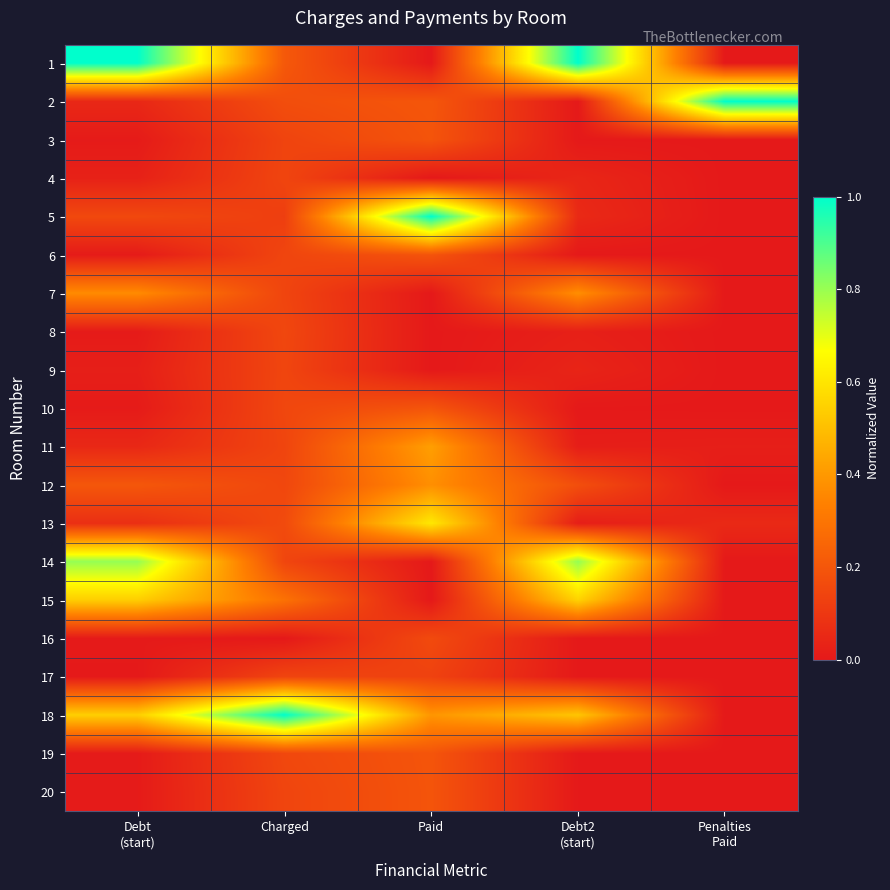

At which category does the chart reach its peak across all series?

Debt
(start)